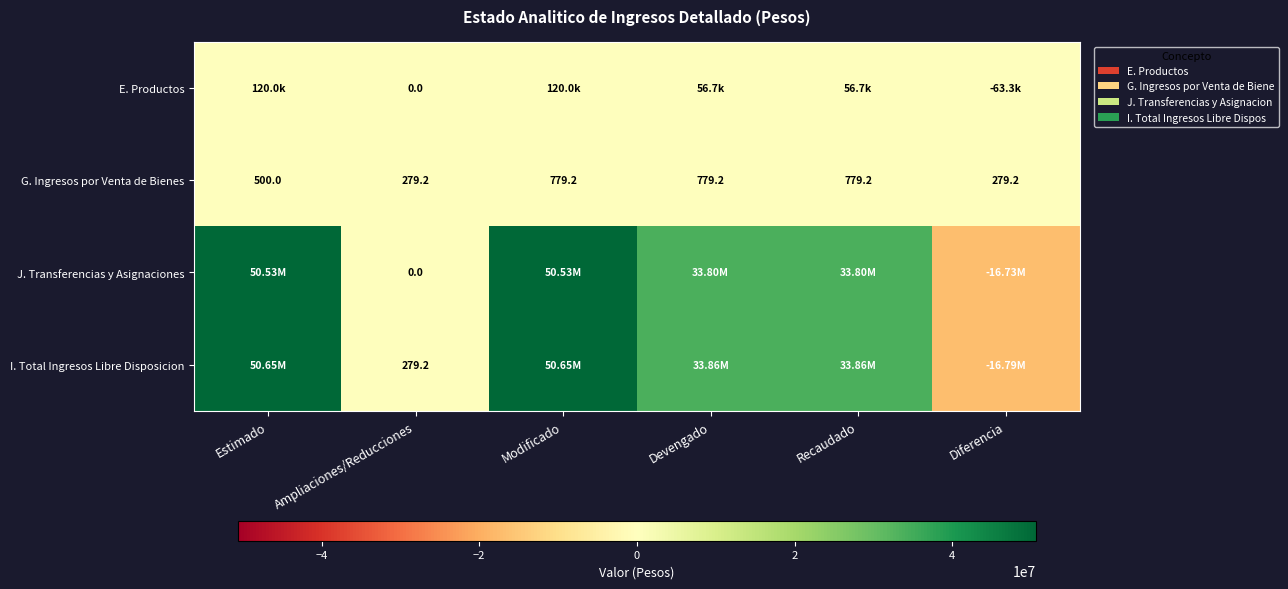

How many values in the G. Ingresos por Venta de Bienes series exceed 779?

3